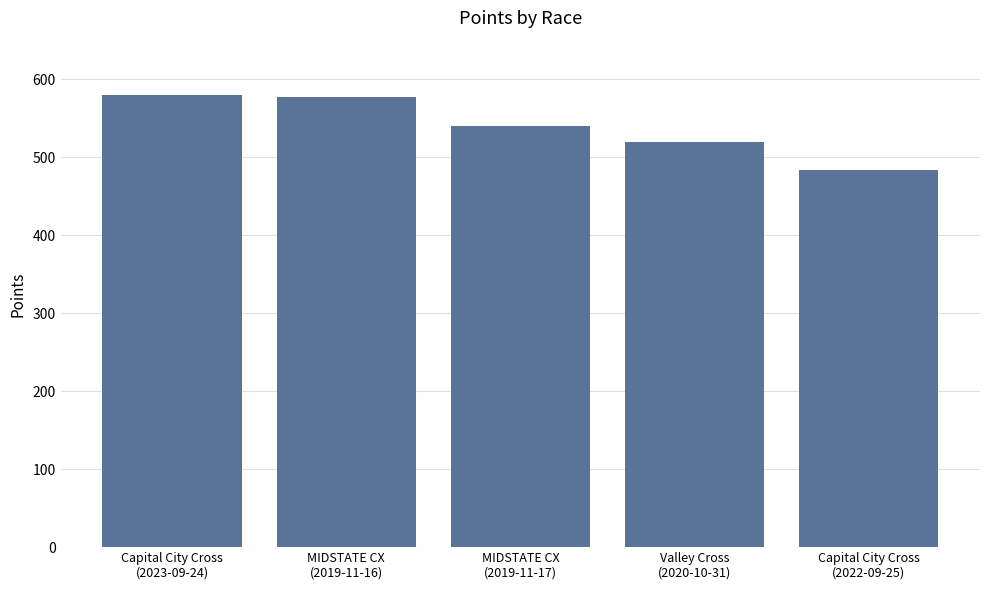

What is the value of the 3rd bar from the left?

540.0